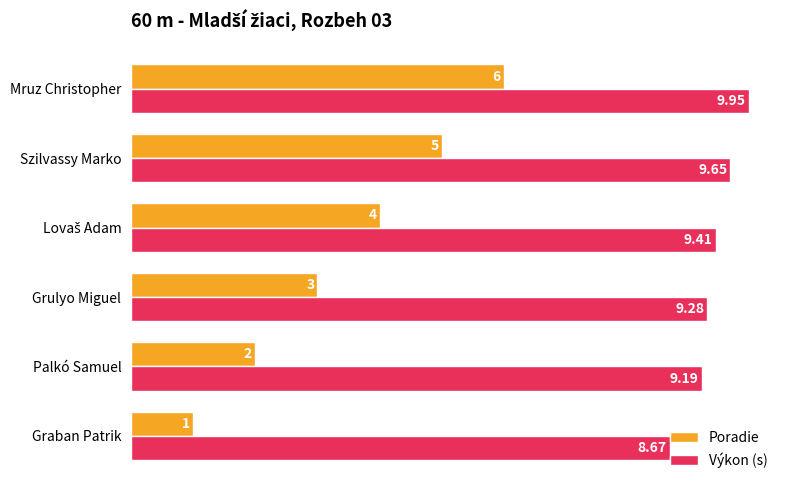

How many data points in Poradie are less than 4?

3